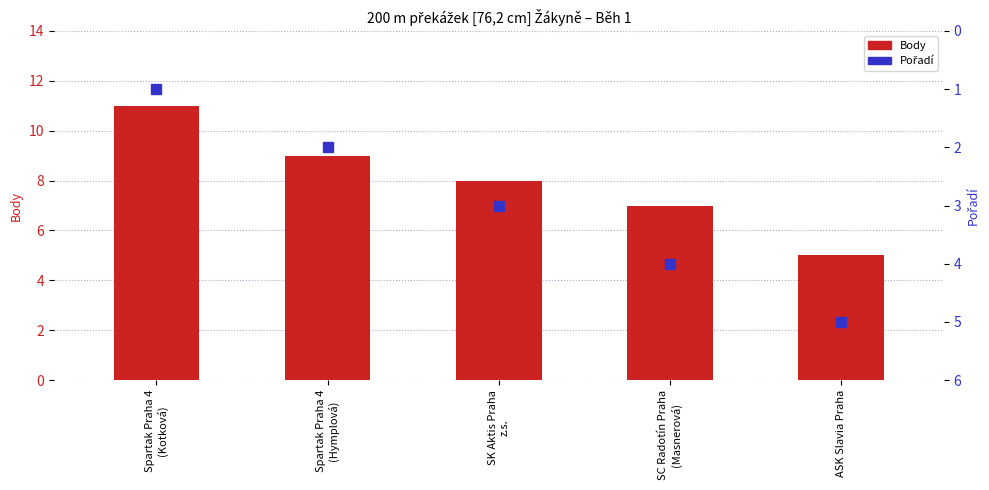

Is the value of Pořadí at SK Aktis Praha
z.s. greater than the value of Body at Spartak Praha 4
(Hymplová)?

No